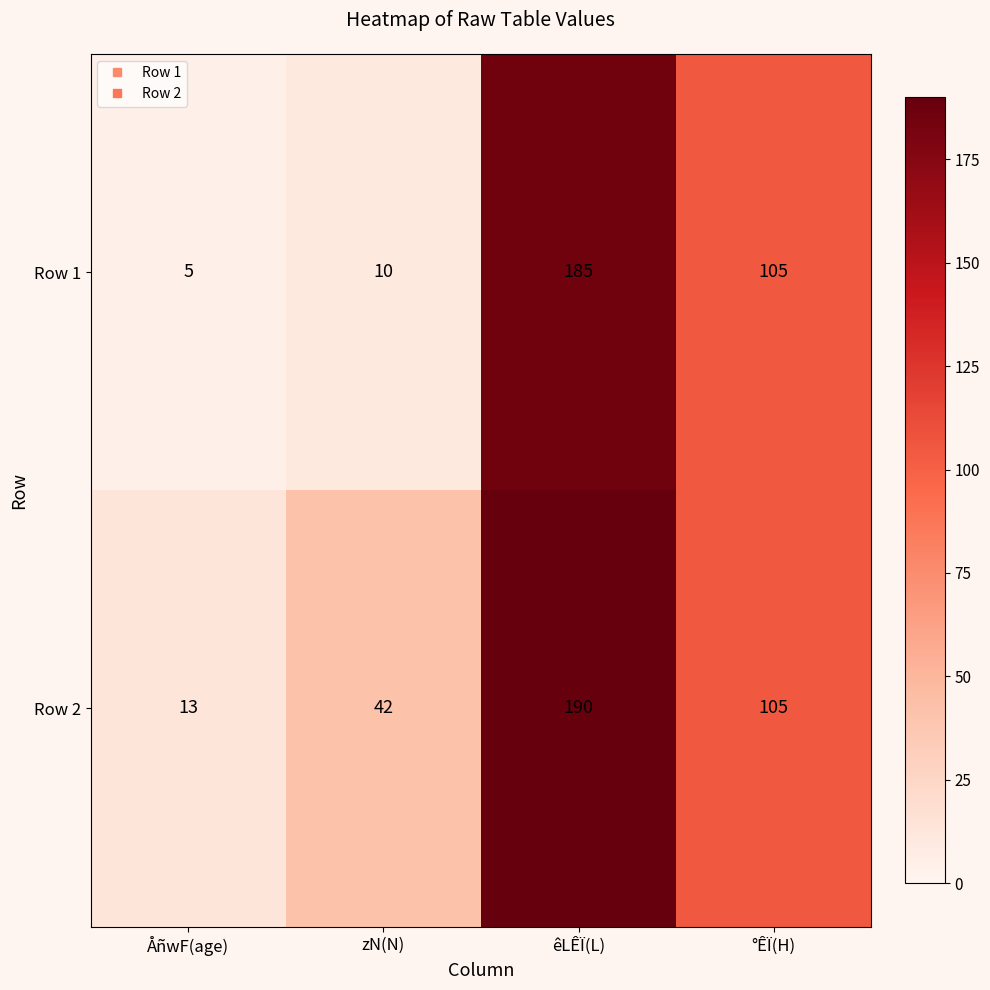

What is the difference between the Row 1 values at êLÊÏ(L) and zN(N)?

175